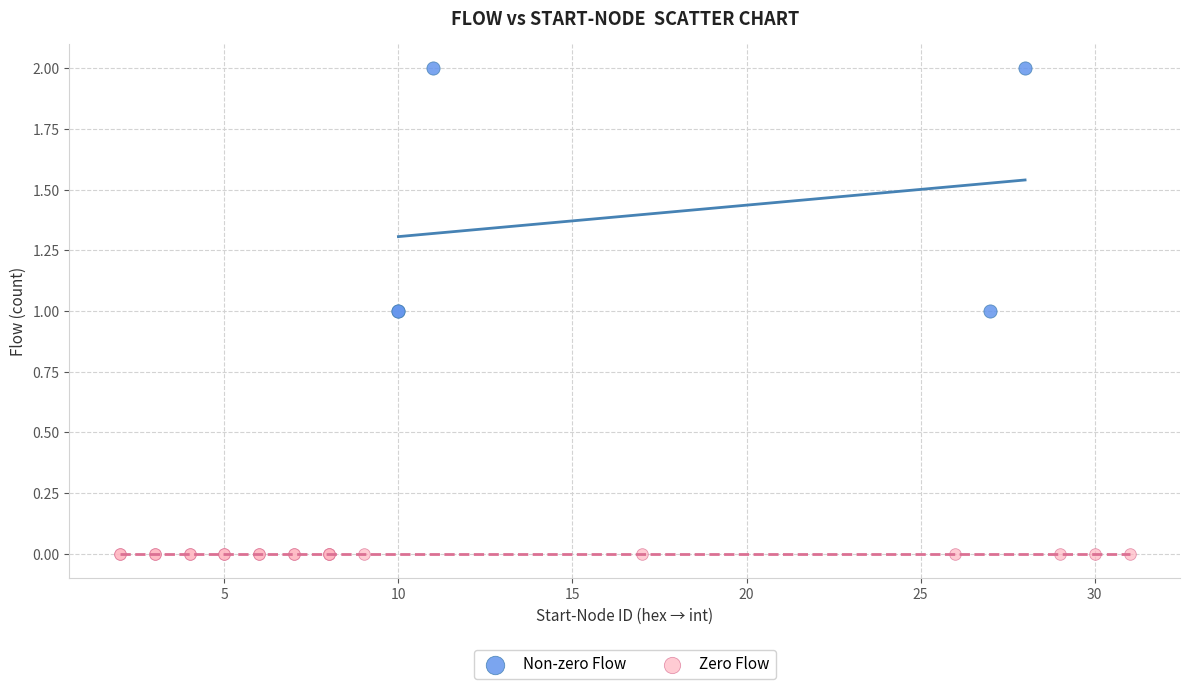

Which series contains the lowest Y value?

Zero Flow